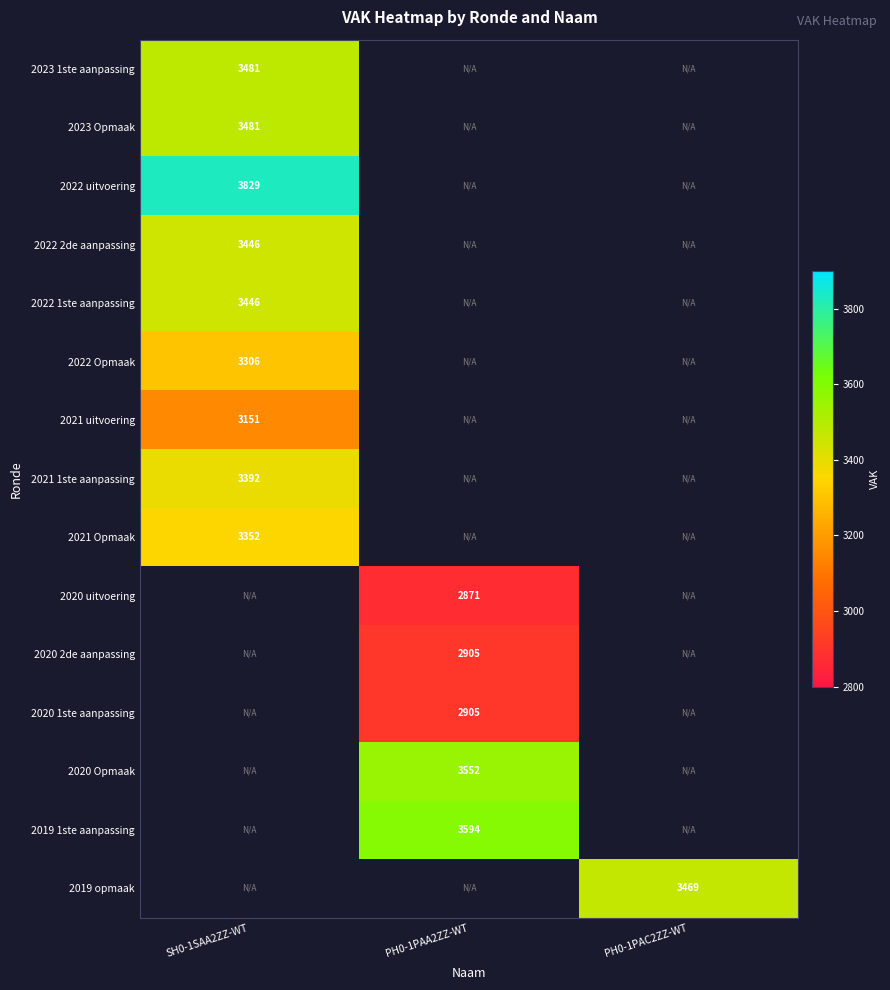

How many distinct data groups are displayed?

15